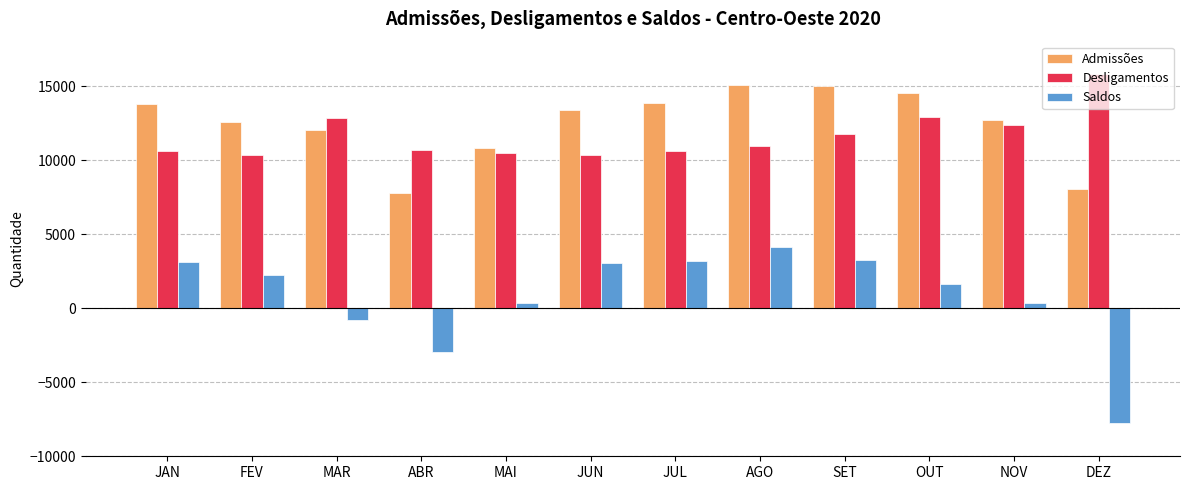

How many values in Saldos are below zero?

3